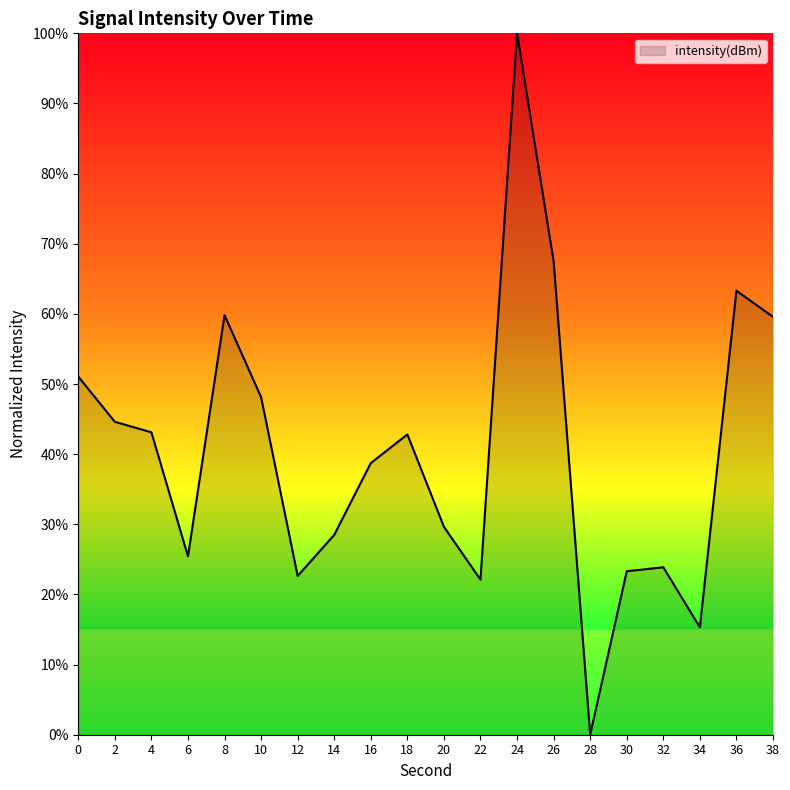

What is the maximum value shown in the chart?

100.0